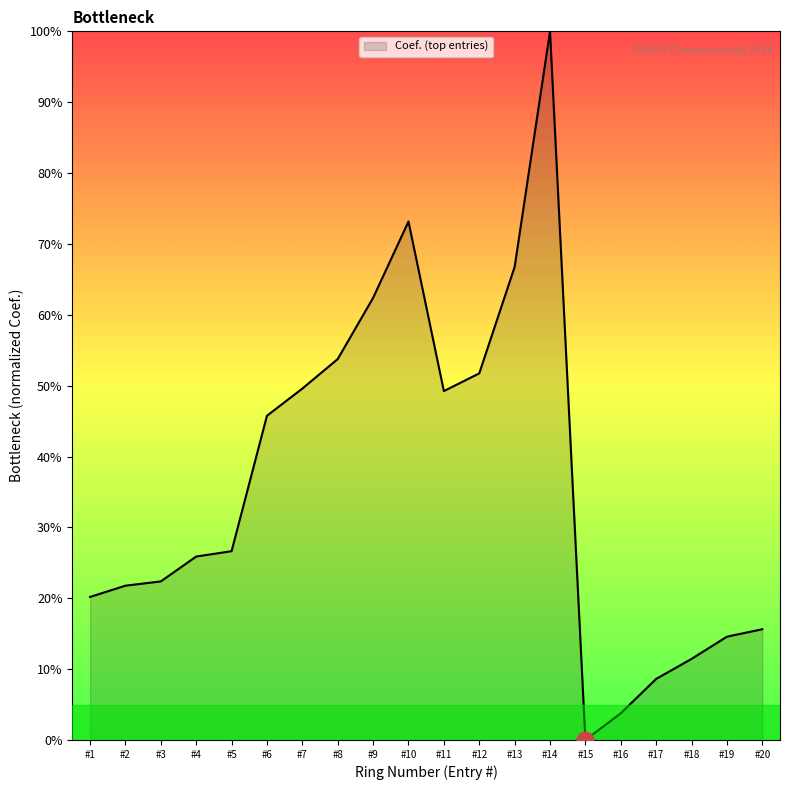

The value at #18 is 11.4. True or false?

True